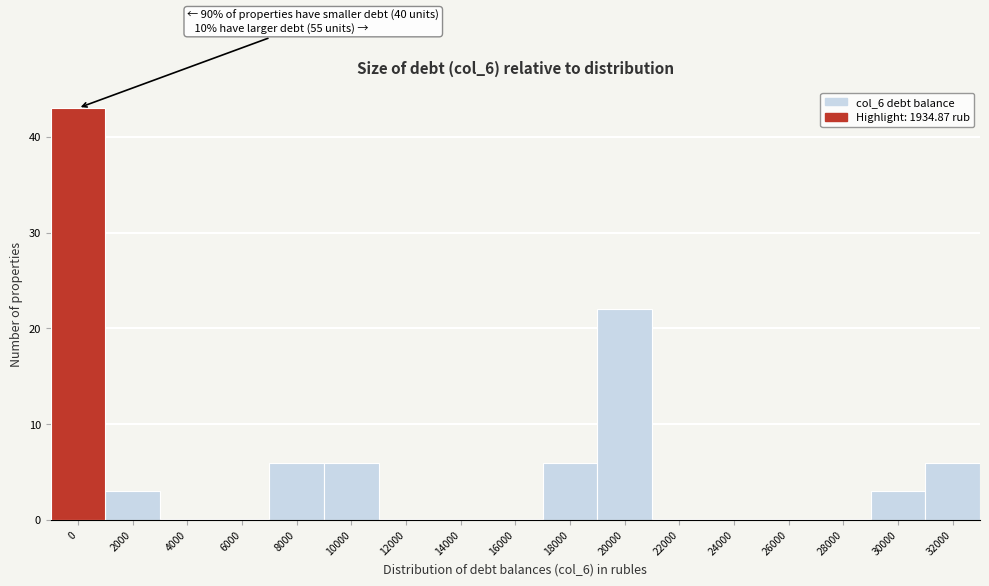

Reading left to right, extract all data points from this chart.

0=43	2000=3	4000=0	6000=0	8000=6	10000=6	12000=0	14000=0	16000=0	18000=6	20000=22	22000=0	24000=0	26000=0	28000=0	30000=3	32000=6